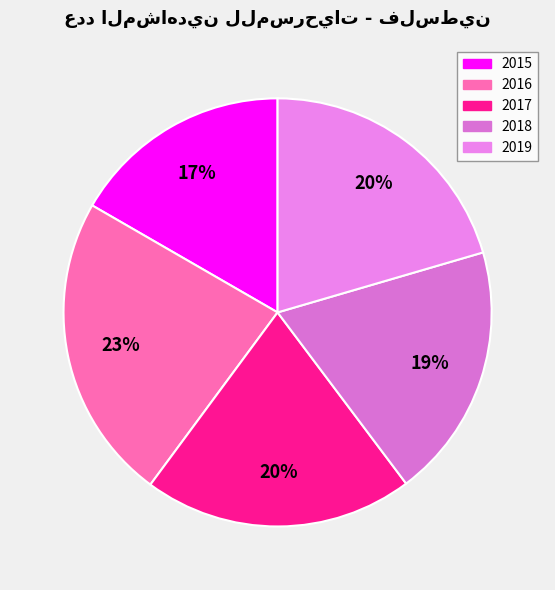

To the nearest percent, what percentage of the pie is 2017?

20%